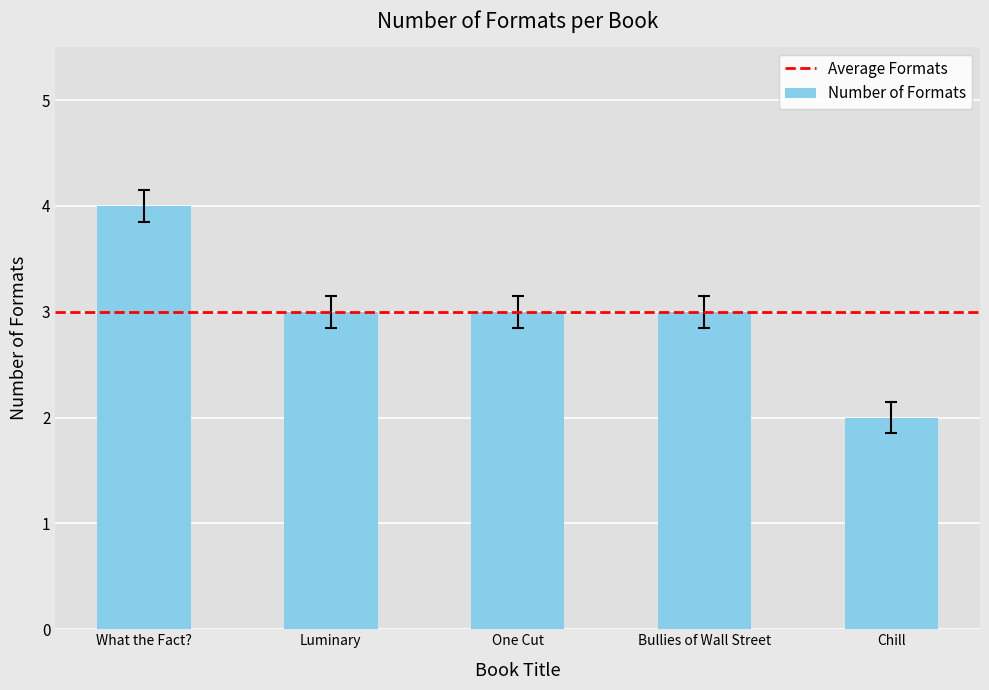

Are the bars horizontal?

No